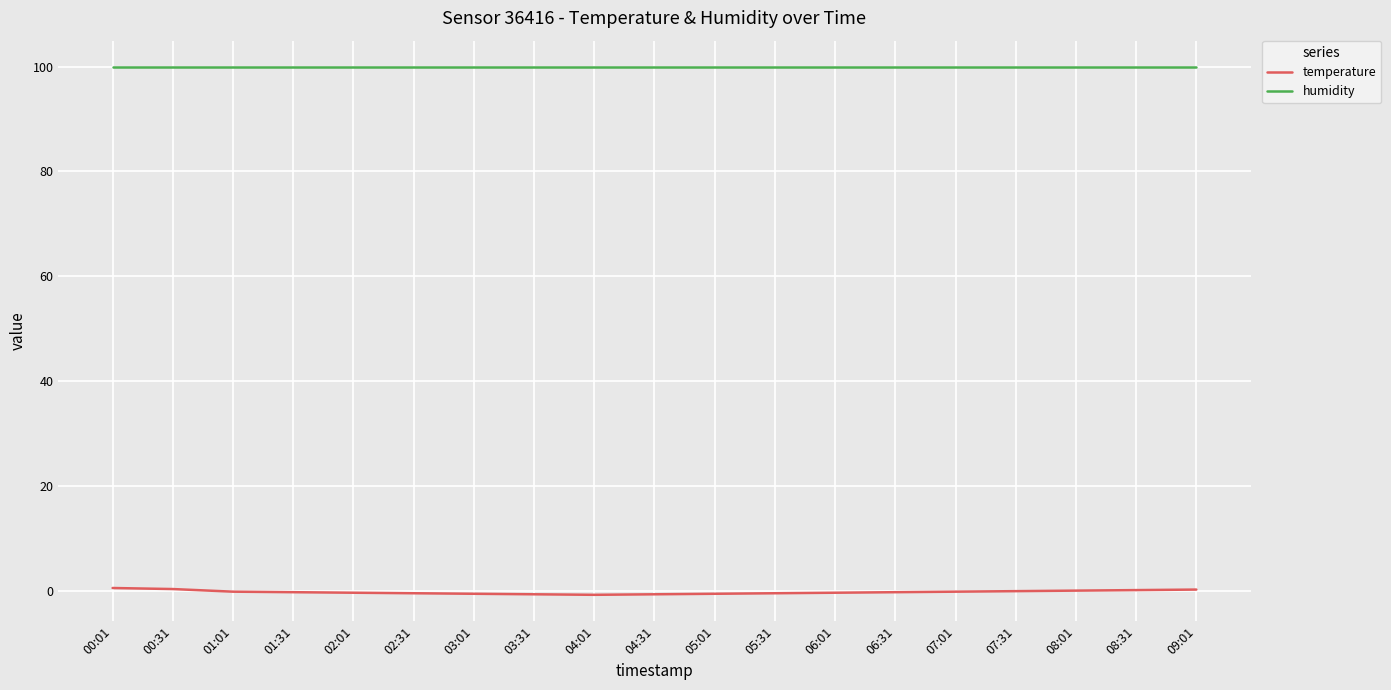

List the series in order of their overall mean, lowest first.

temperature, humidity